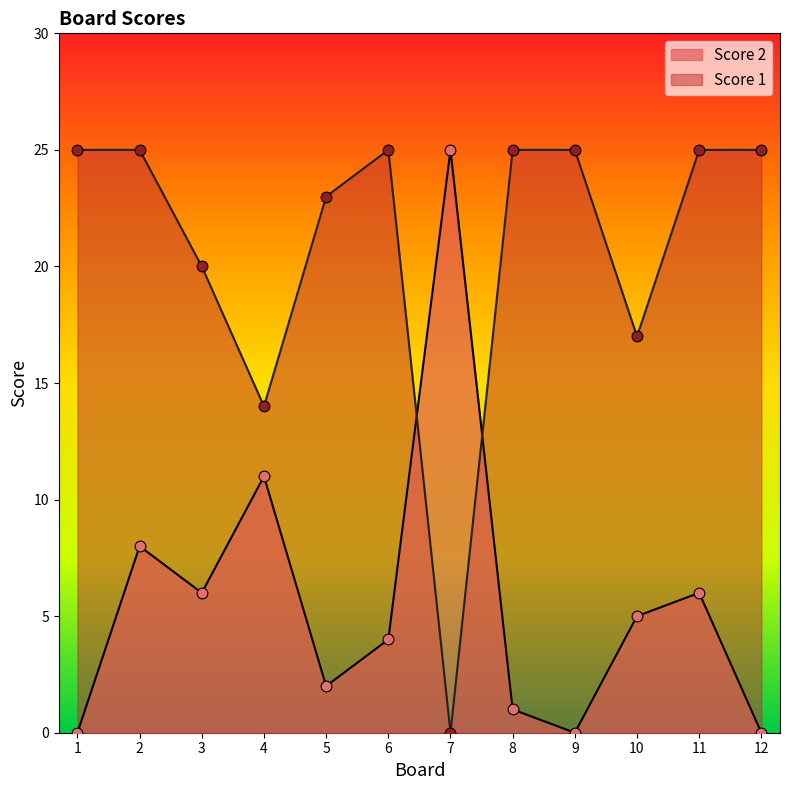

At which category is the sum across all series the highest?

2